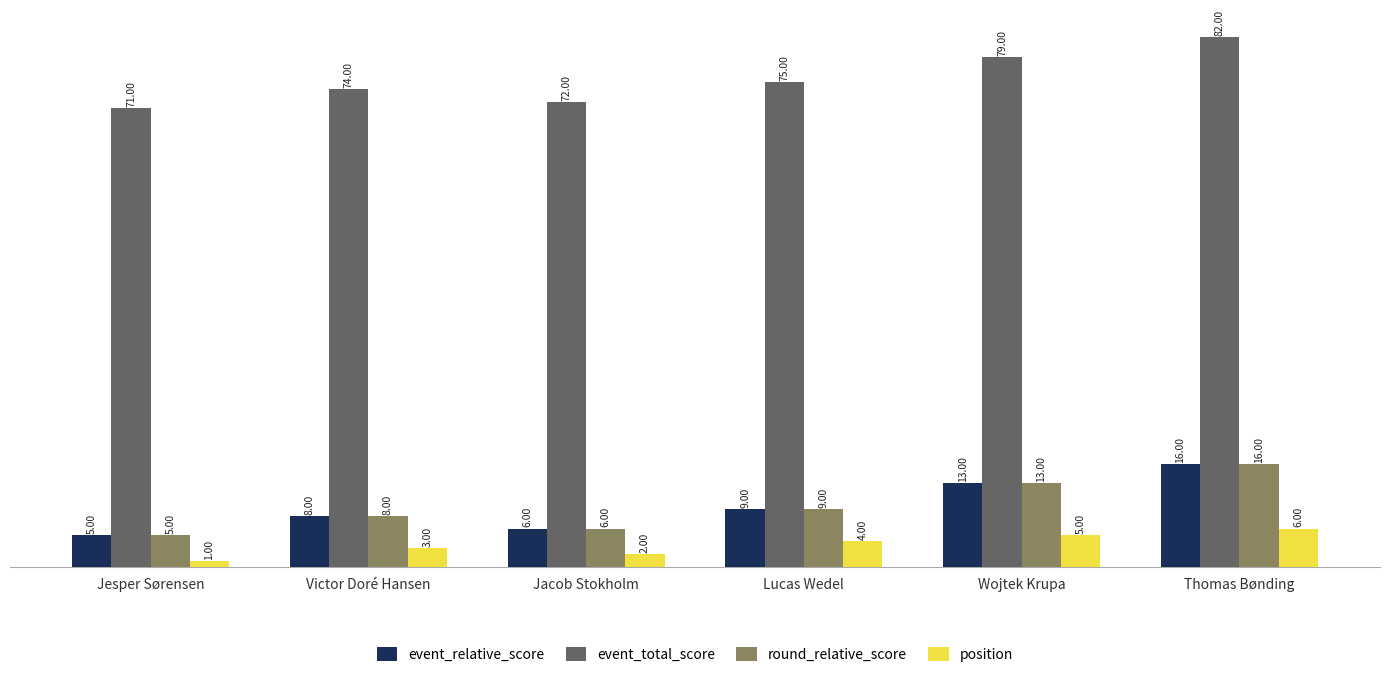

How many bars are there in total?

24